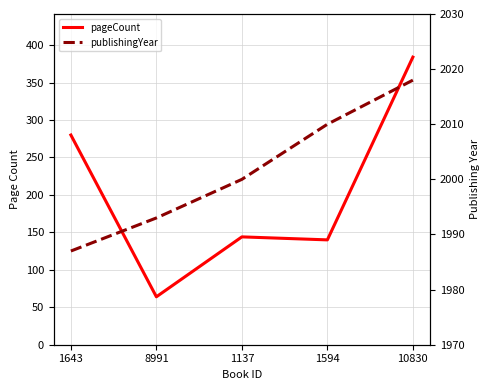

What is the minimum value shown in the chart?

64